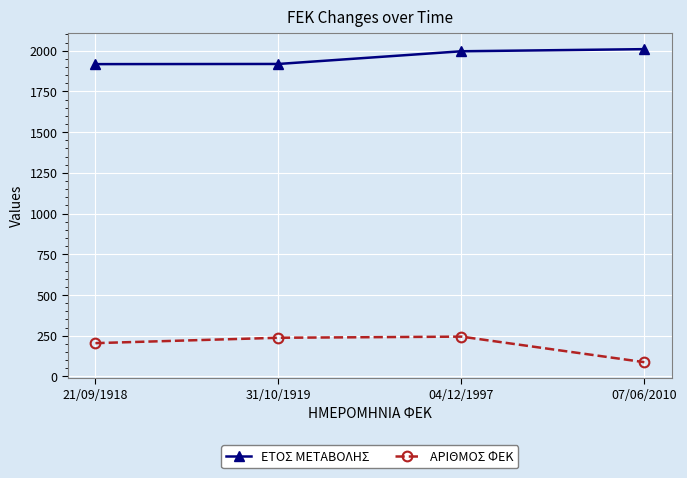

The value of ΑΡΙΘΜΟΣ ΦΕΚ at 21/09/1918 is 204. True or false?

True